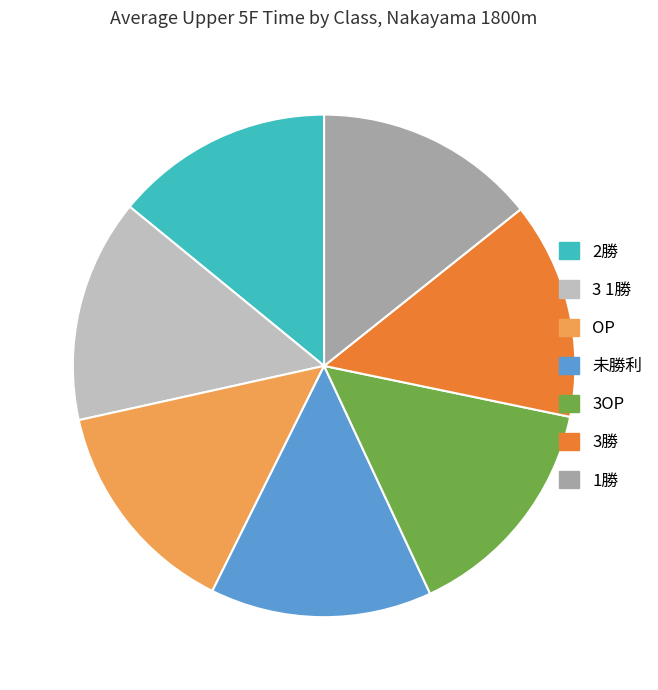

How many segments does this pie chart have?

7